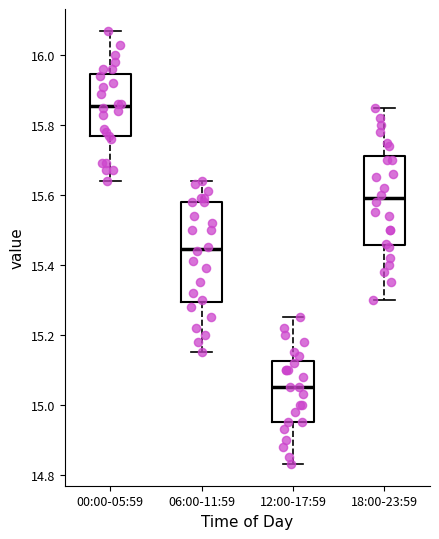

Comparing the boxes themselves (not the whiskers), which one is the tallest?

06:00-11:59